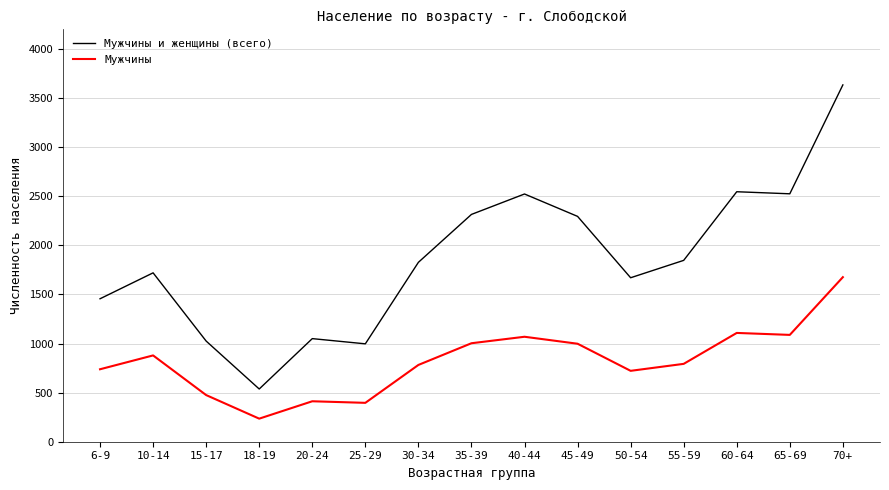

Does the chart have visible grid lines?

Yes